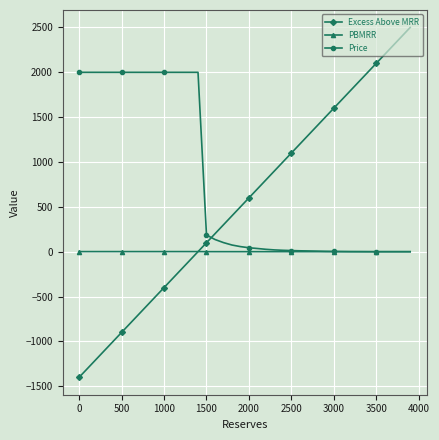

How many intersections are there between Excess Above MRR and Price?

1